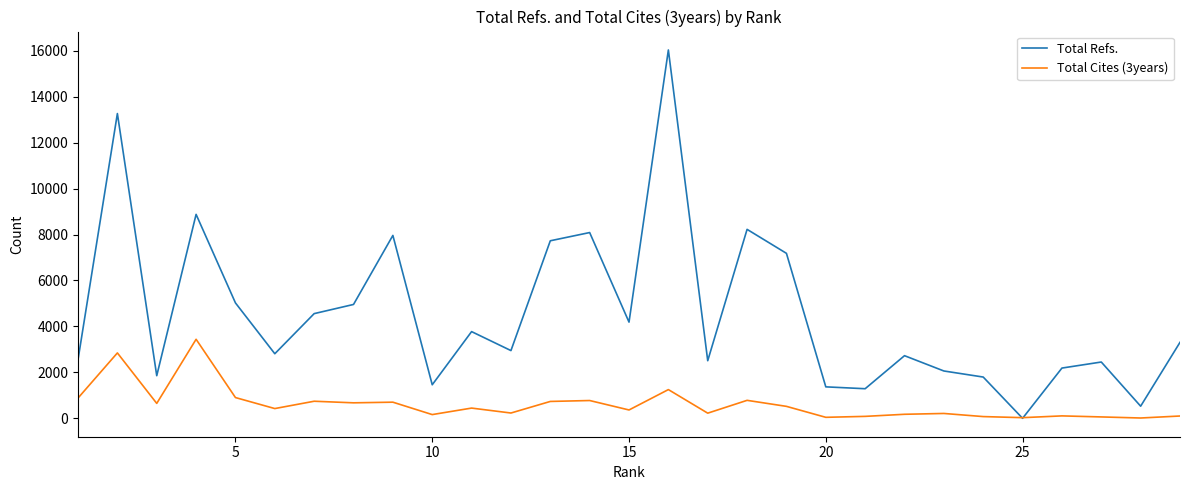

Does the chart display data point markers on the line(s)?

No